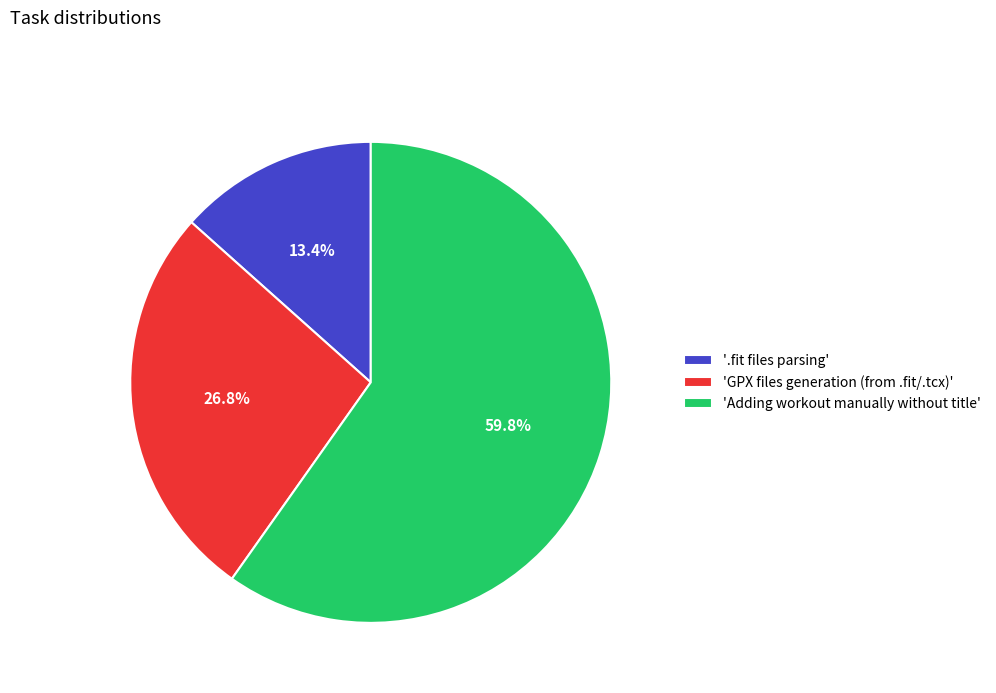

Which slice represents more than half of the pie?

'Adding workout manually without title'